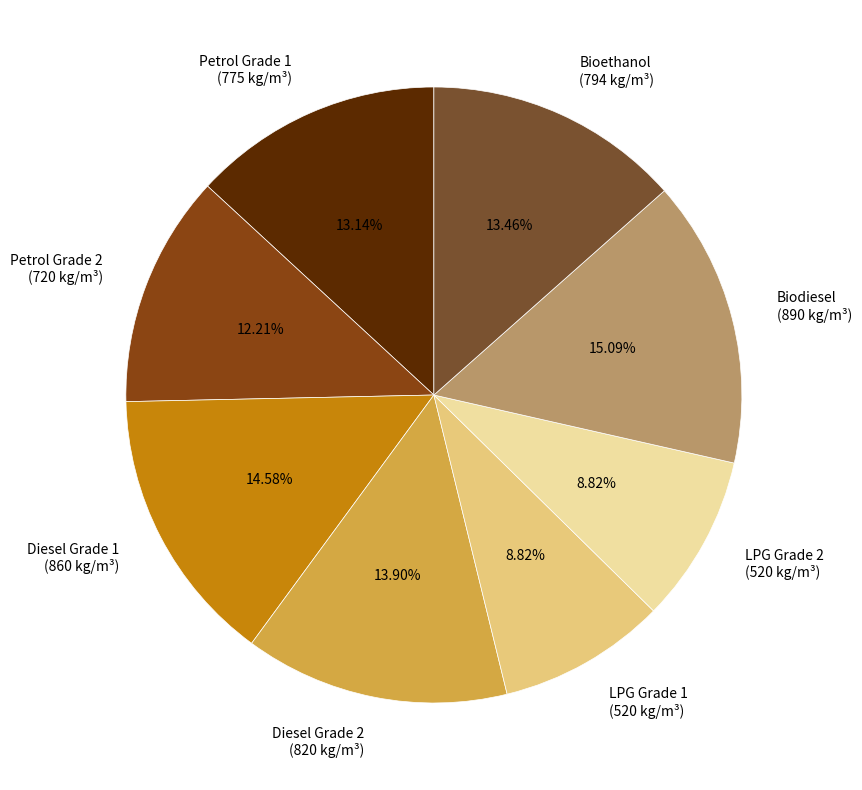

True or false: LPG Grade 1 accounts for 21% of the total.

False